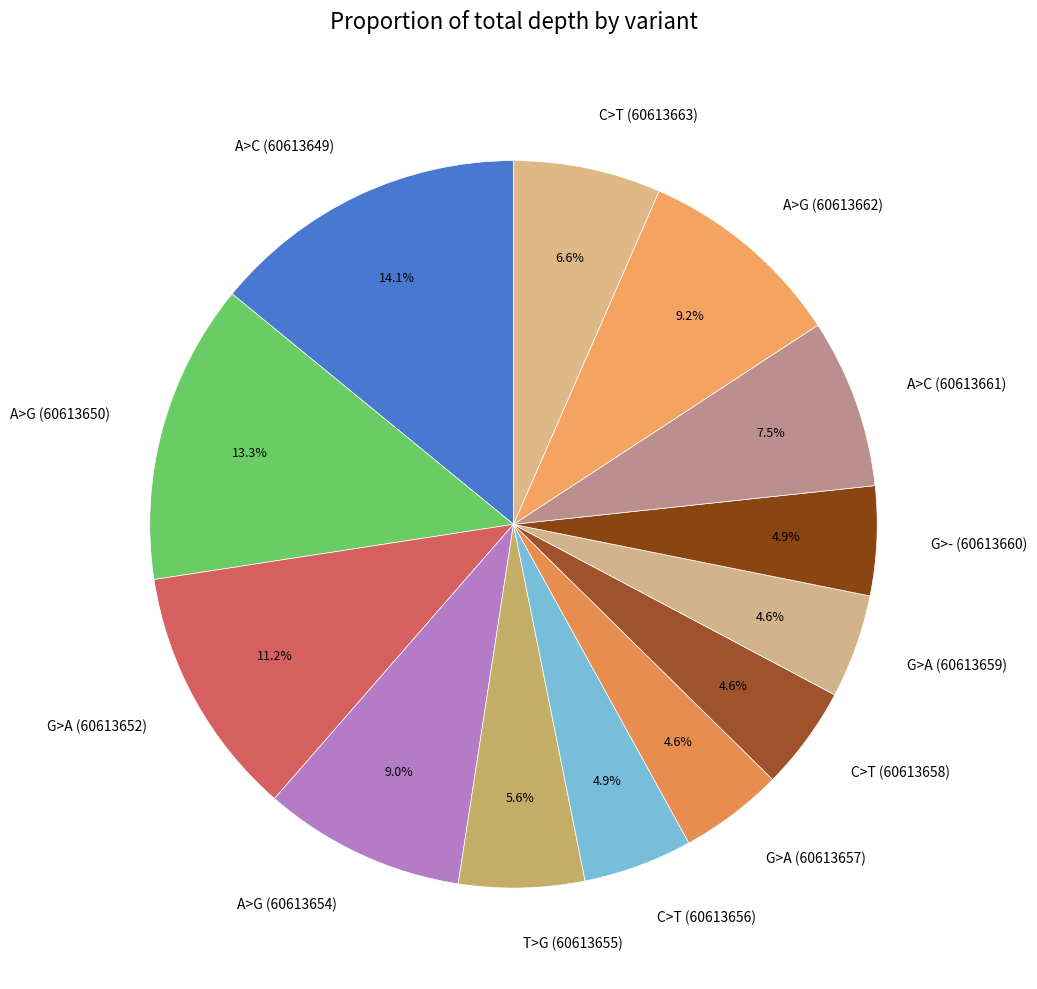

What percentage is the G>A (60613659) slice, to the nearest percent?

5%